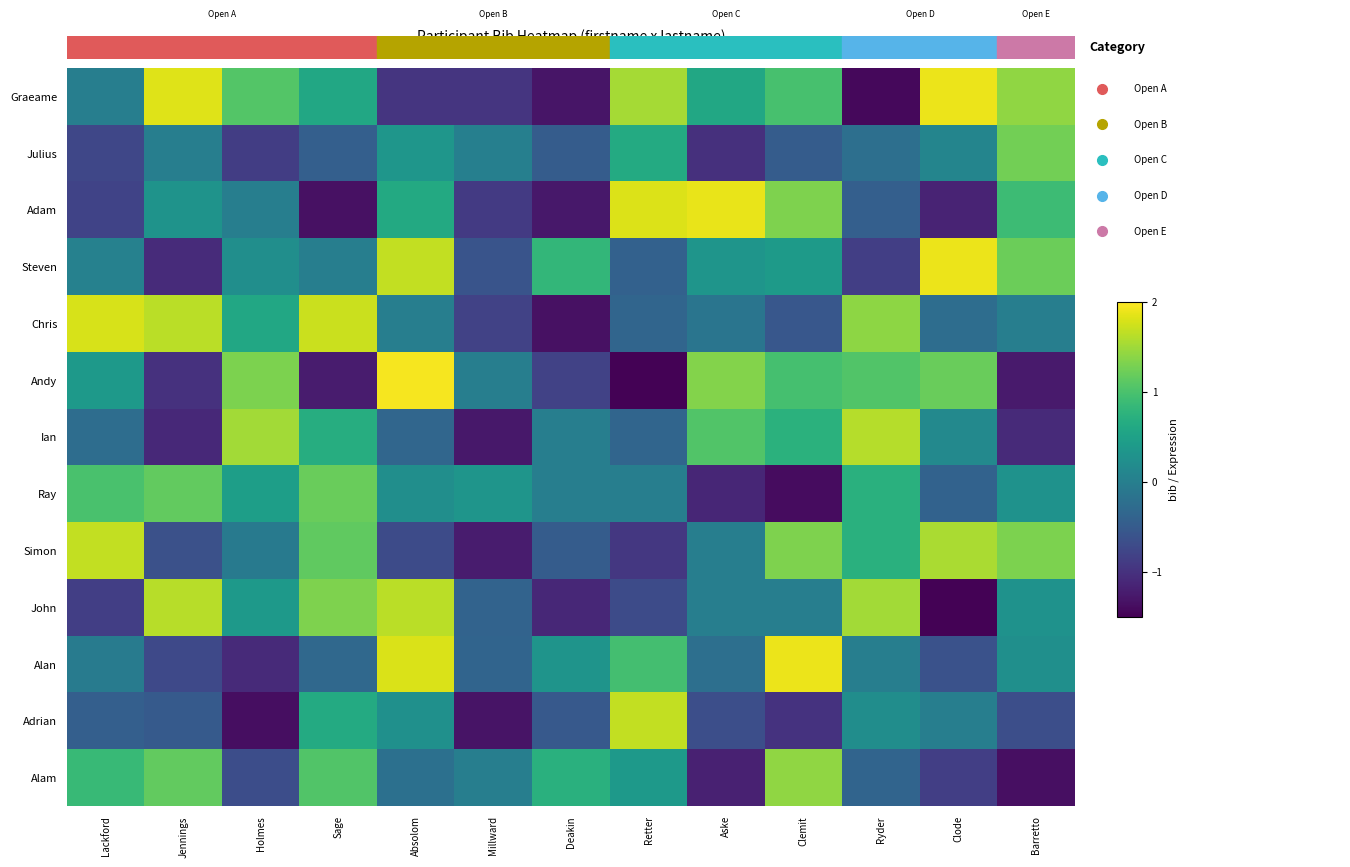

What is the total value across all series at Retter?

2.8